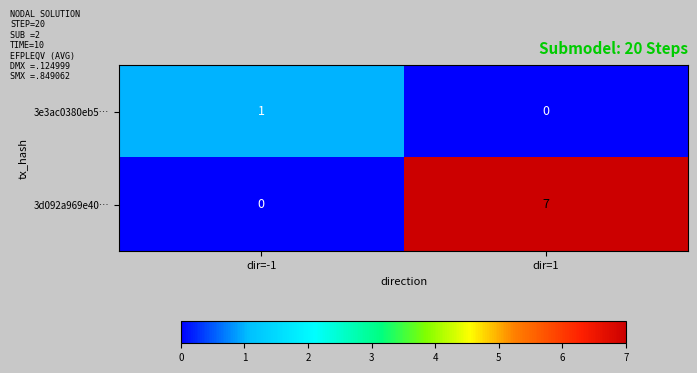

Reading right to left, transcribe all the data shown in this chart.

3e3ac0380eb5…: 0	1
3d092a969e40…: 7	0